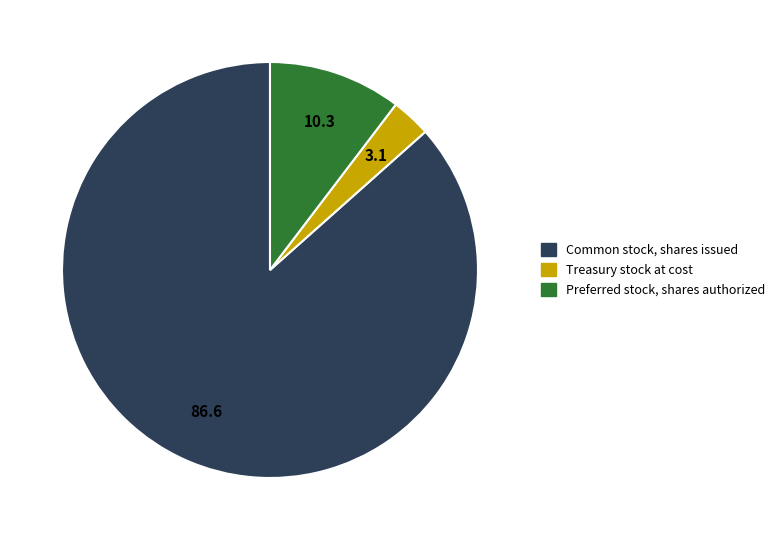

Which category has the biggest portion of the pie?

Common stock, shares issued